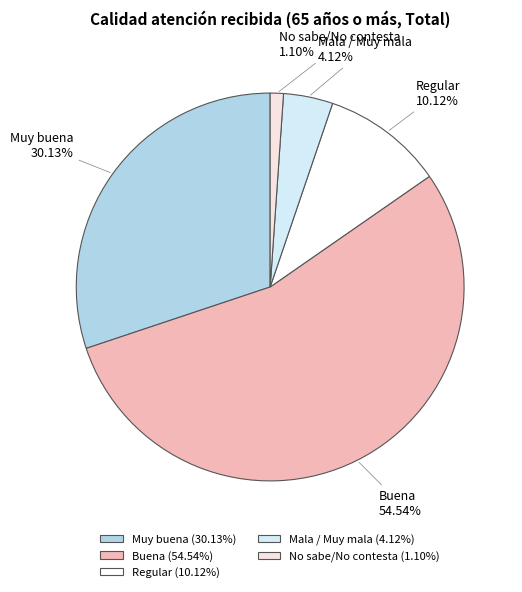

How many segments does this pie chart have?

5